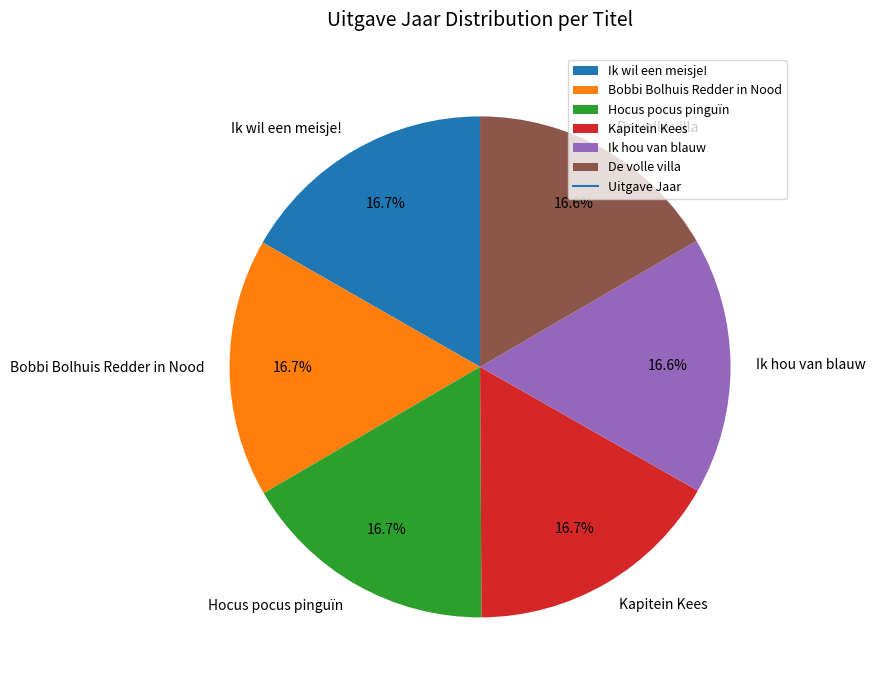

Is Ik hou van blauw the majority of the pie?

No